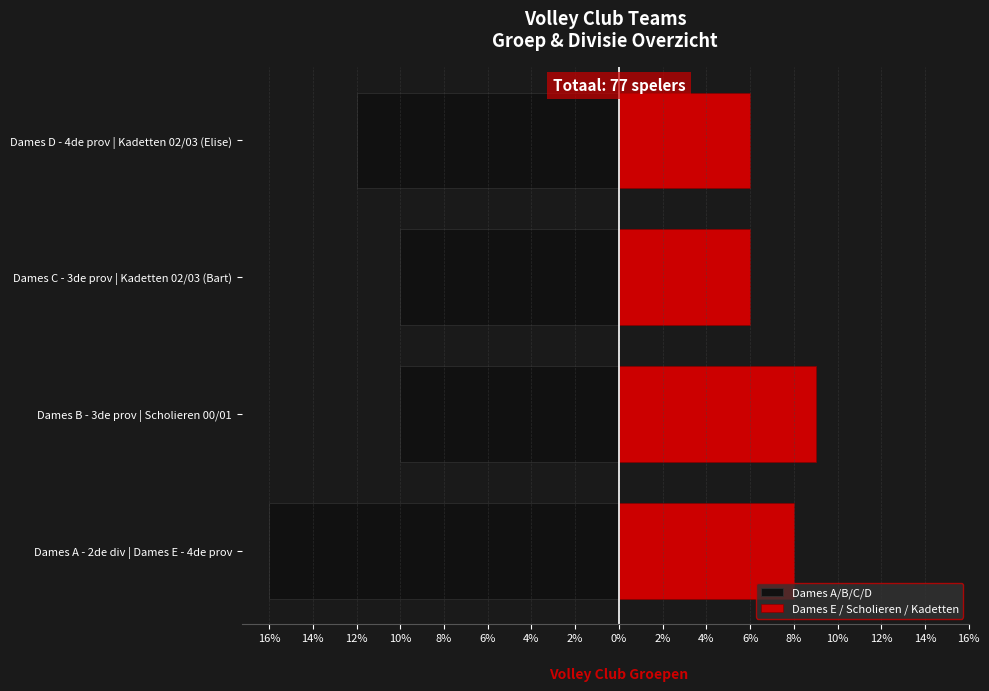

Rank the series by their average value, from highest to lowest.

Dames E / Scholieren / Kadetten, Dames A/B/C/D